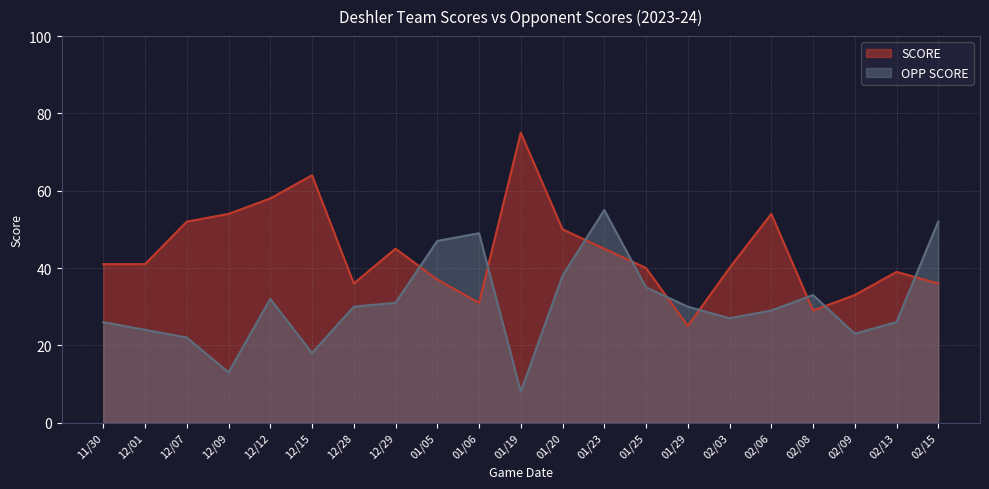

Reading left to right, extract all data points from this chart.

SCORE: 11/30=41	12/01=41	12/07=52	12/09=54	12/12=58	12/15=64	12/28=36	12/29=45	01/05=37	01/06=31	01/19=75	01/20=50	01/23=45	01/25=40	01/29=25	02/03=40	02/06=54	02/08=29	02/09=33	02/13=39	02/15=36
OPP SCORE: 11/30=26	12/01=24	12/07=22	12/09=13	12/12=32	12/15=18	12/28=30	12/29=31	01/05=47	01/06=49	01/19=8	01/20=38	01/23=55	01/25=35	01/29=30	02/03=27	02/06=29	02/08=33	02/09=23	02/13=26	02/15=52